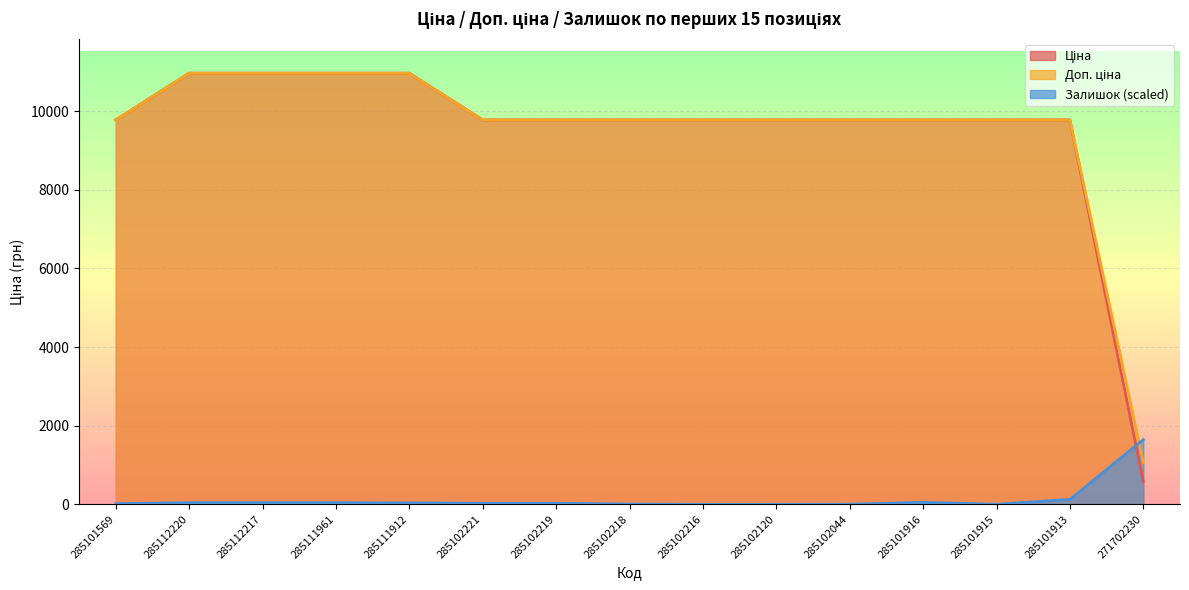

How many data points in Залишок are above 26?

9